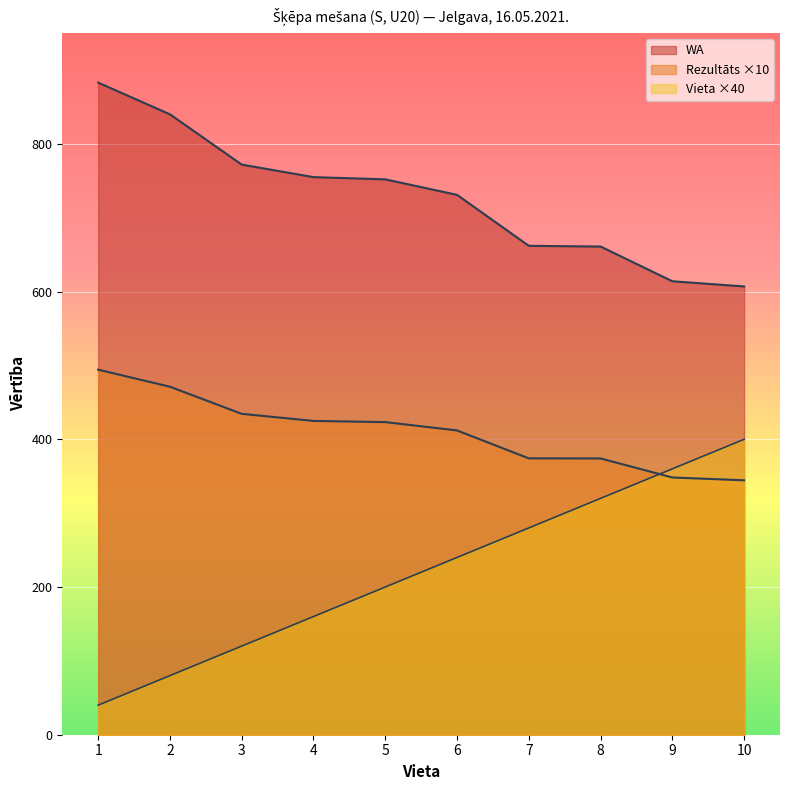

What is the highest value of the WA series?

883.0